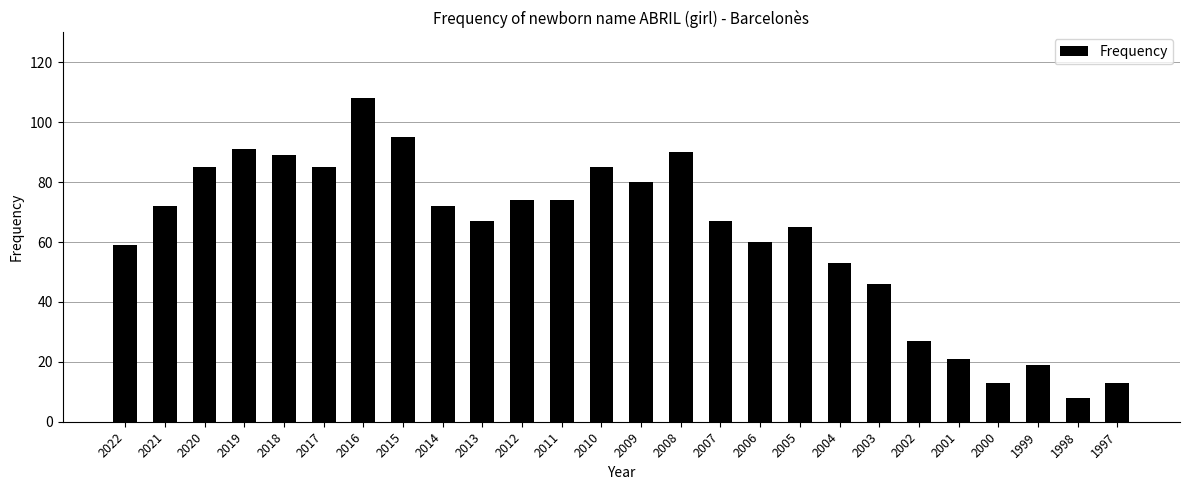

How many series are shown in this chart?

1